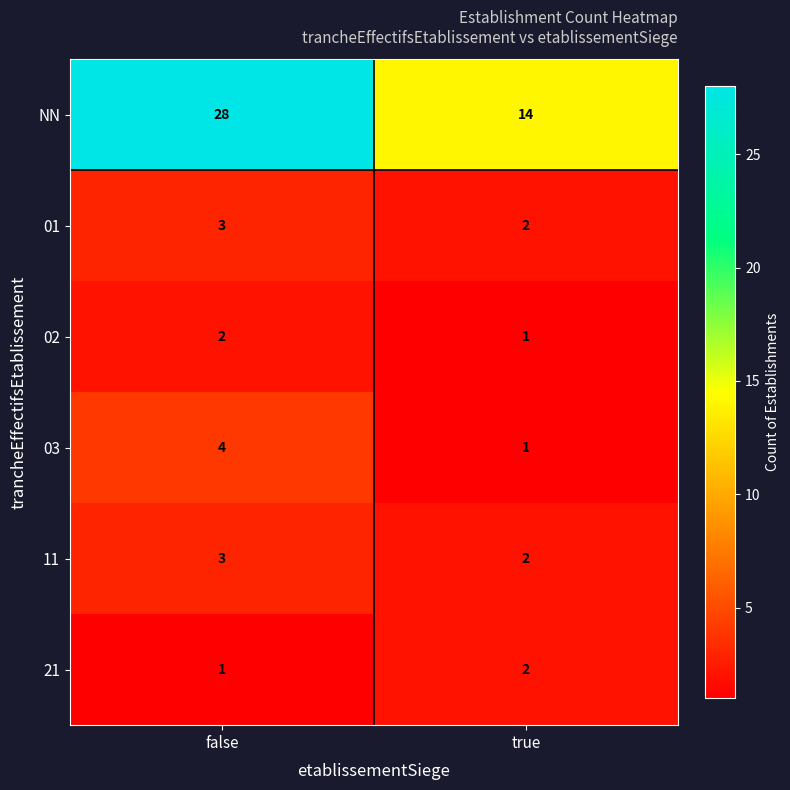

At how many categories does at least one series exceed 13?

2